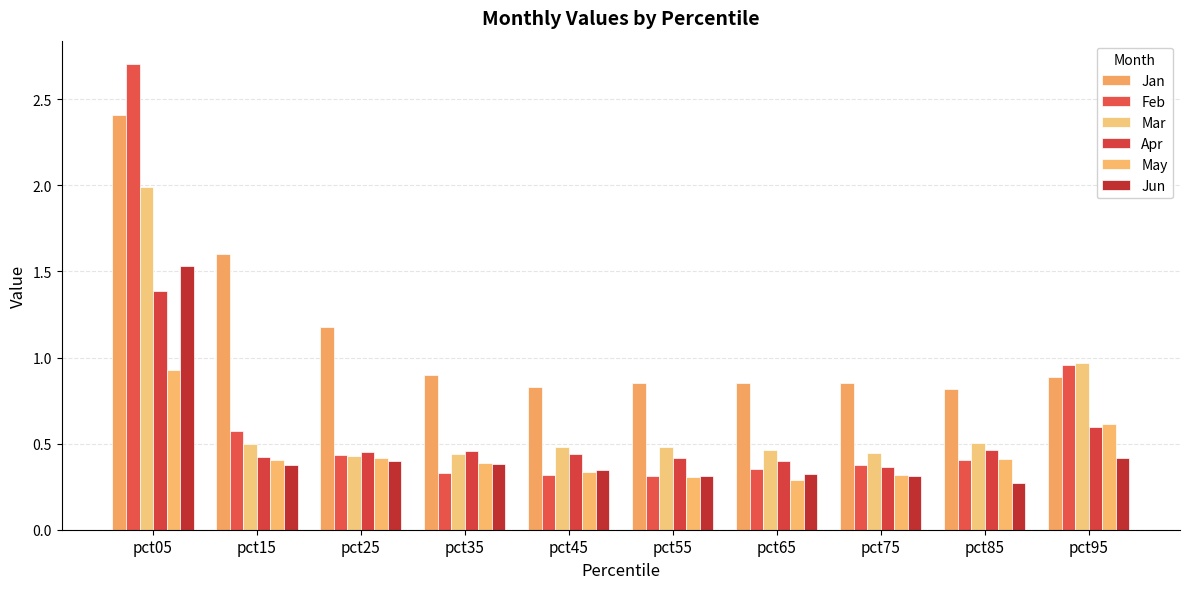

What is the total value across all series at pct75?

2.7